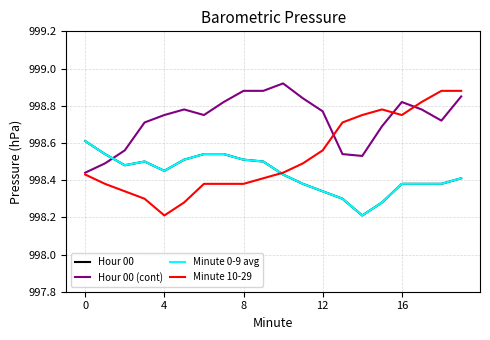

At which category does the chart reach its minimum across all series?

14